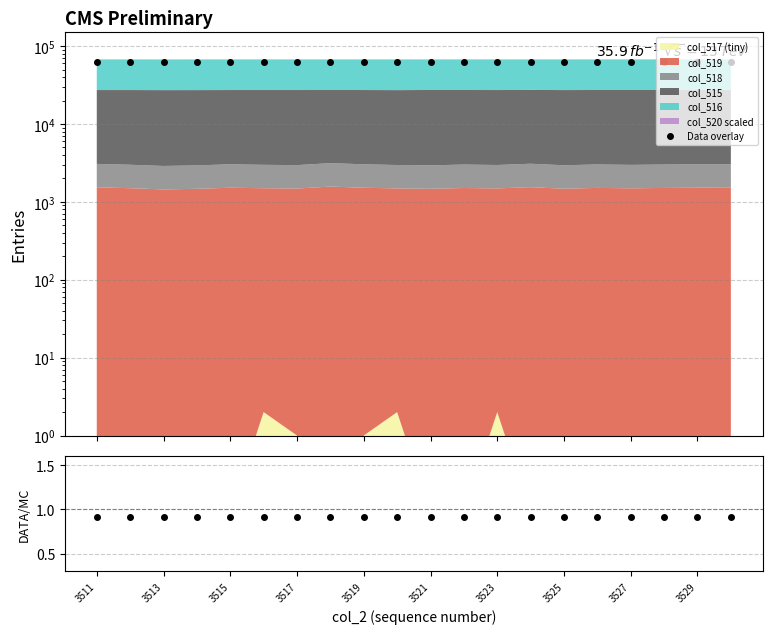

Reading left to right, transcribe all the data shown in this chart.

Data overlay: 62310.1	62275.2	62226.5	62249.5	62294.5	62271.4	62260.4	62342.4	62293.5	62264.1	62251.3	62282.6	62265.0	62317.5	62254.1	62287.2	62269.6	62319.4	62307.3	62295.5
DATA/MC: 0.9	0.9	0.9	0.9	0.9	0.9	0.9	0.9	0.9	0.9	0.9	0.9	0.9	0.9	0.9	0.9	0.9	0.9	0.9	0.9